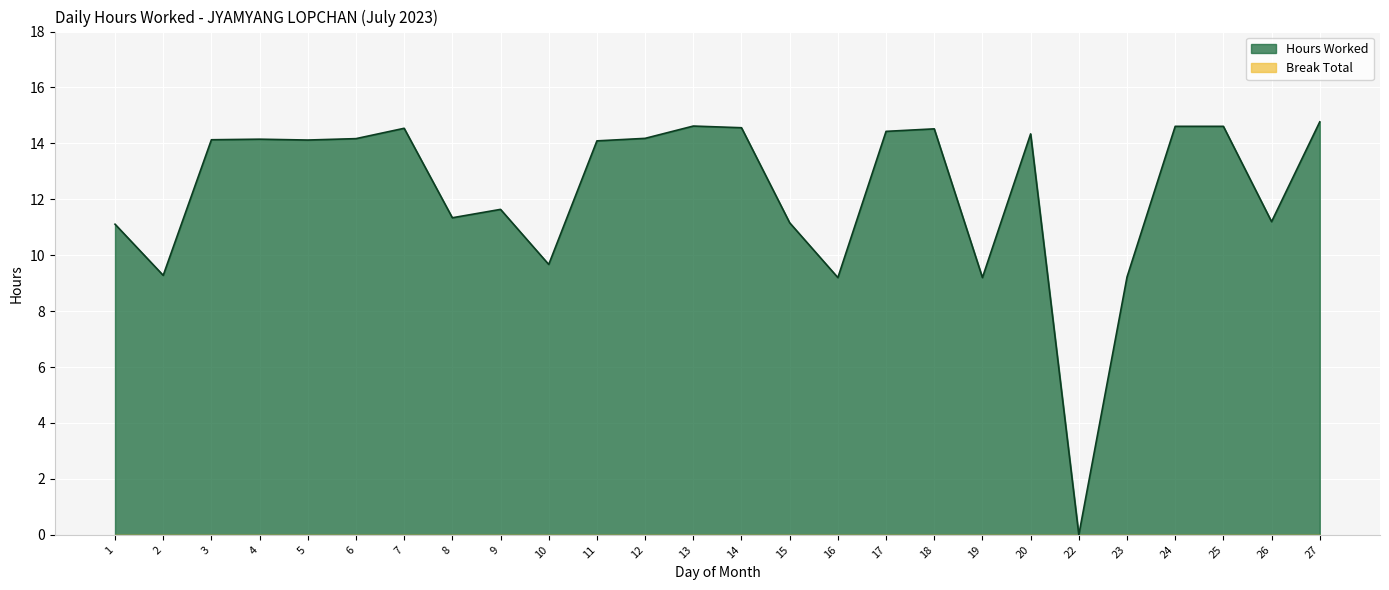

Which category has the highest value across all series?

27